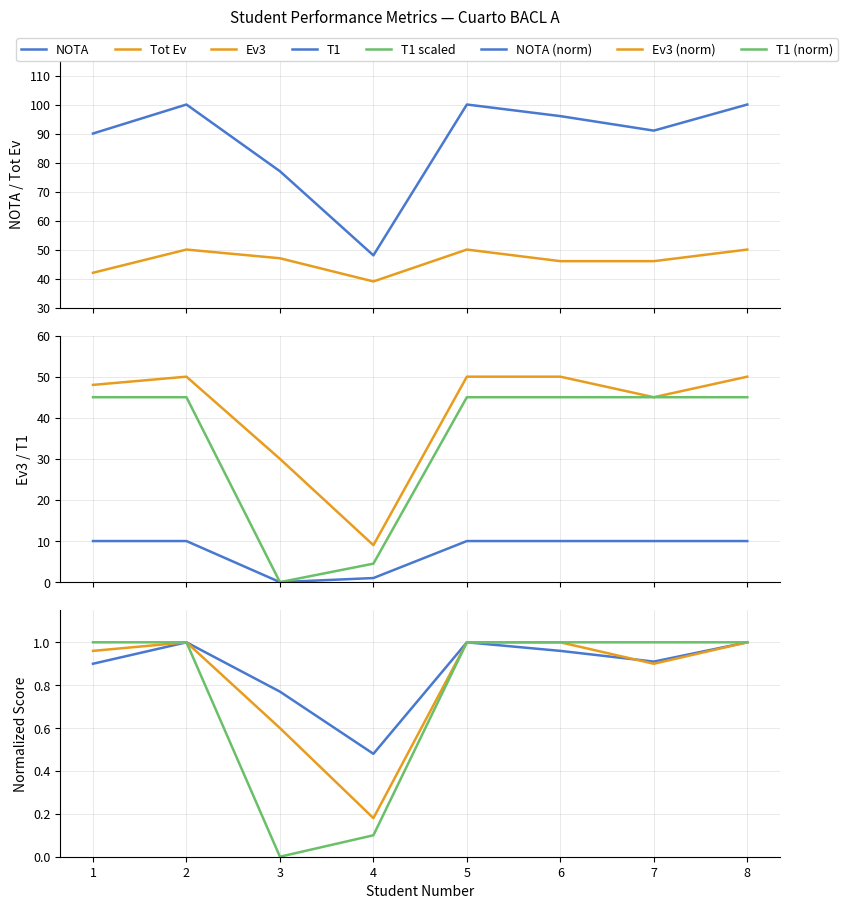

True or false: Tot Ev and T1 cross at least once.

False